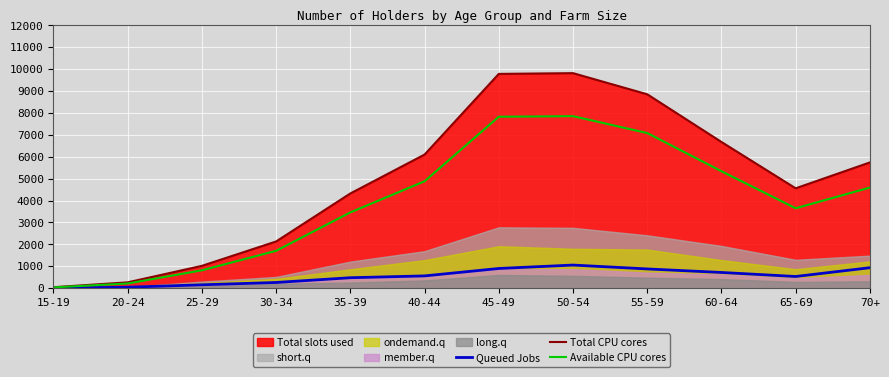

Which series changed the most between 20-24 and 60-64?

Total CPU cores